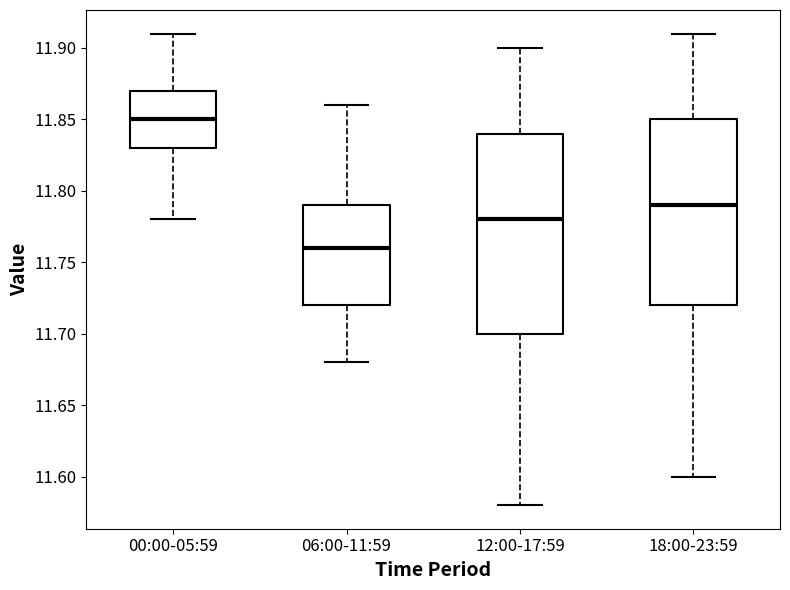

Reading left to right, read every box against the y-axis: the position of its median line, the range the box covers, and the ends of its whiskers. The values are not printed on the chart, so give them approximately, as read against the axis.

00:00-05:59: median 11.85, box 11.83 to 11.87, whiskers 11.78 to 11.91
06:00-11:59: median 11.76, box 11.72 to 11.79, whiskers 11.68 to 11.86
12:00-17:59: median 11.78, box 11.70 to 11.84, whiskers 11.58 to 11.90
18:00-23:59: median 11.79, box 11.72 to 11.85, whiskers 11.60 to 11.91